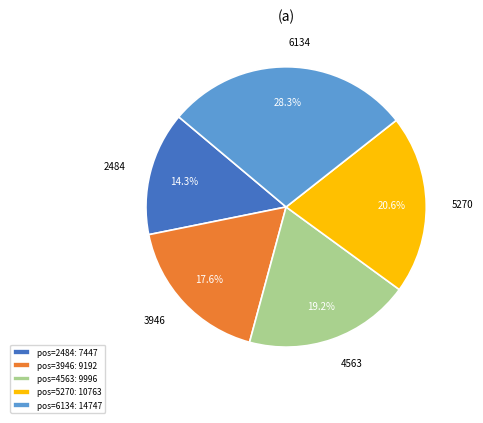

Is it true that 2484 is 27% of the pie?

False